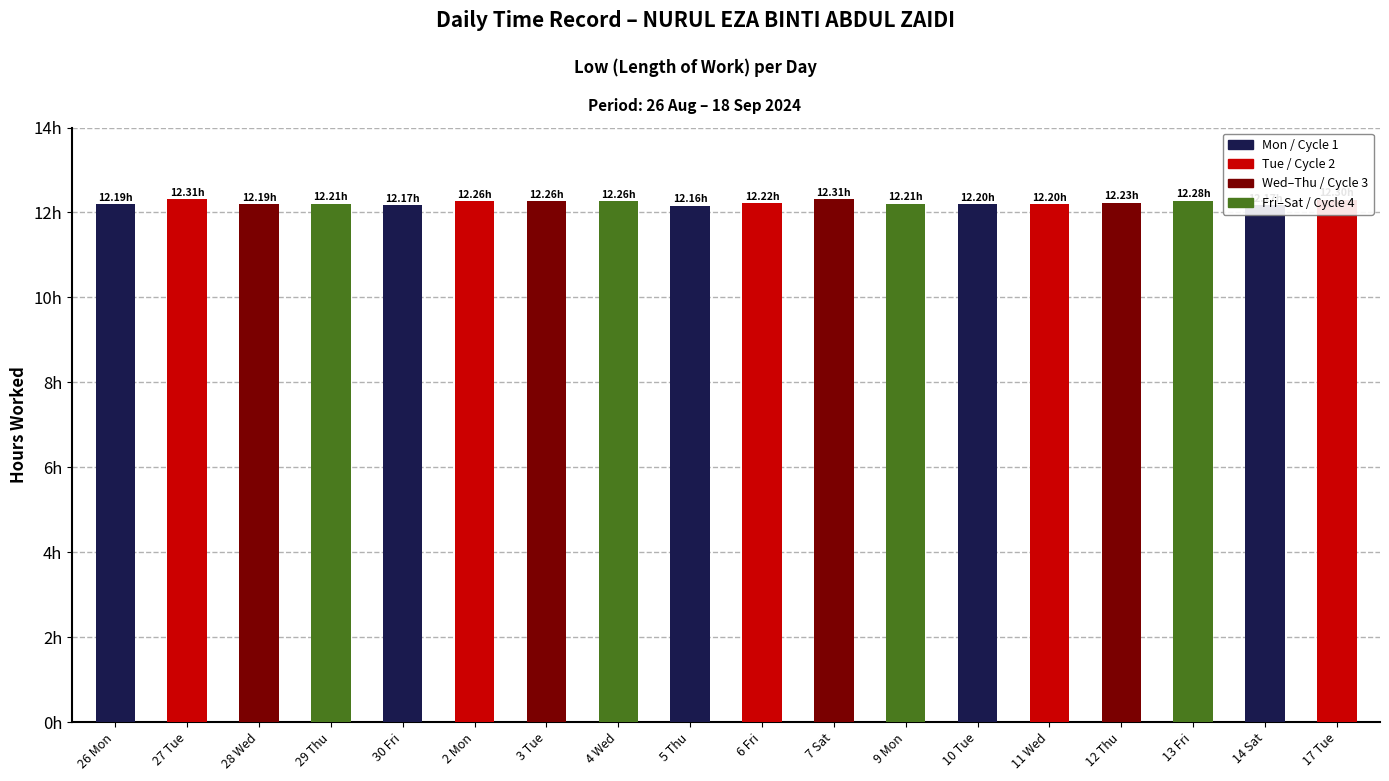

Does the chart contain any negative values?

No